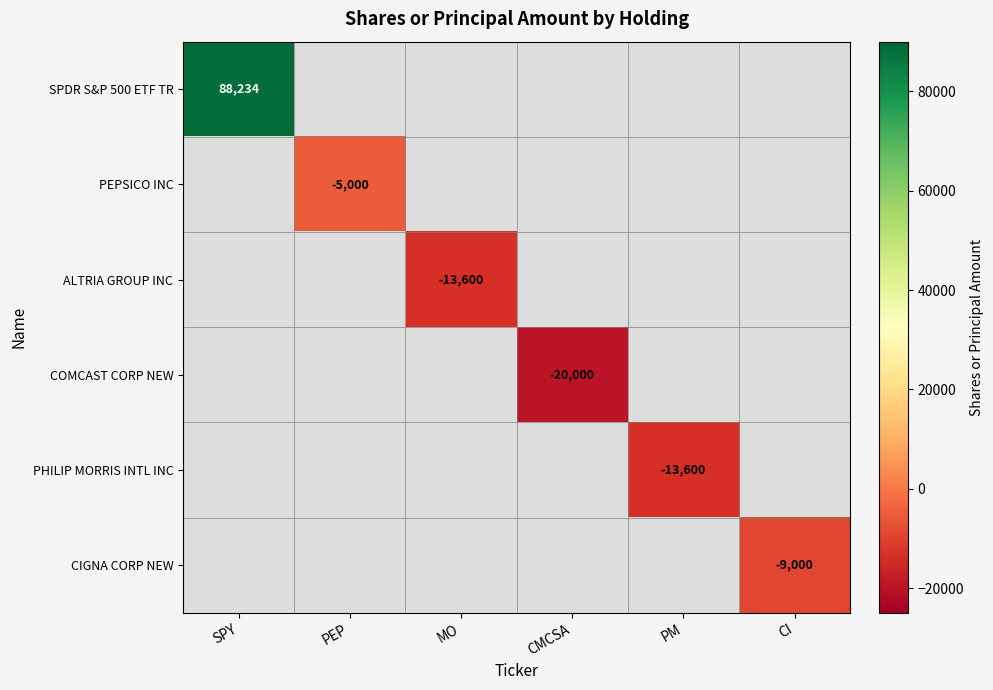

Which category has the lowest value across all series?

CMCSA